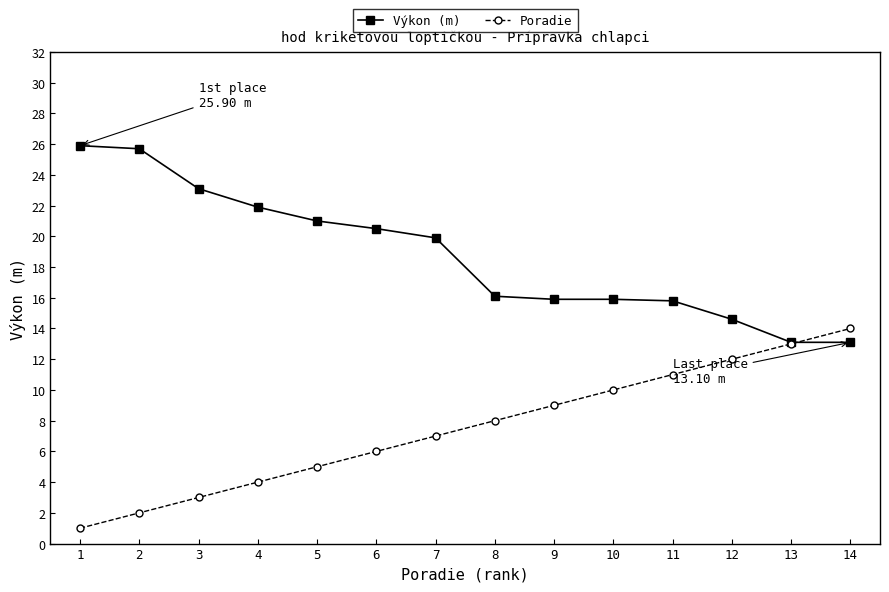

What is the difference between the second highest and minimum values in the Výkon (m) series?

12.6